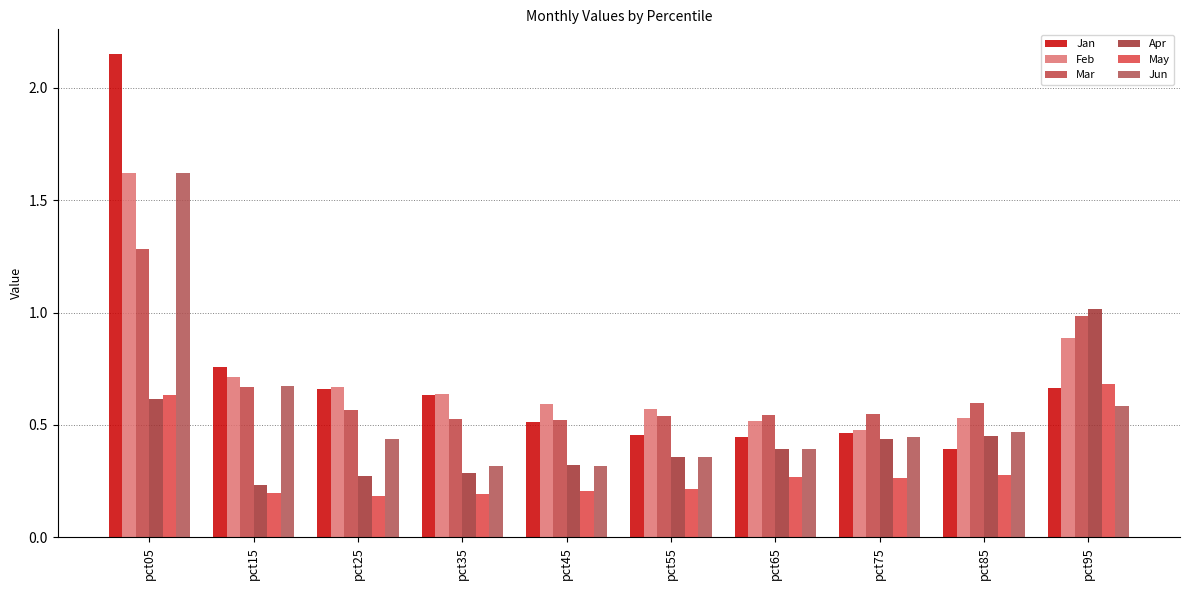

What is the total value across all series at pct35?

2.6